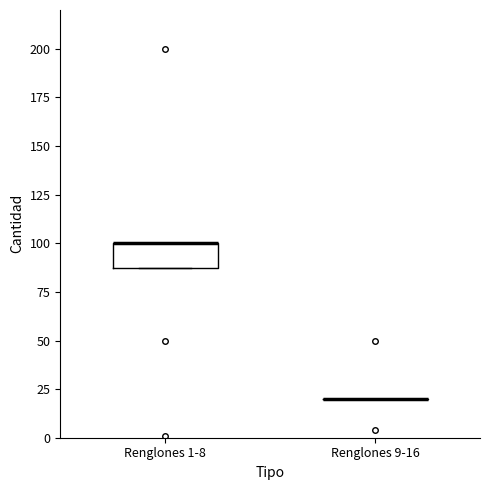

Which box is the tallest, from its lower edge to its upper edge?

Renglones 1-8